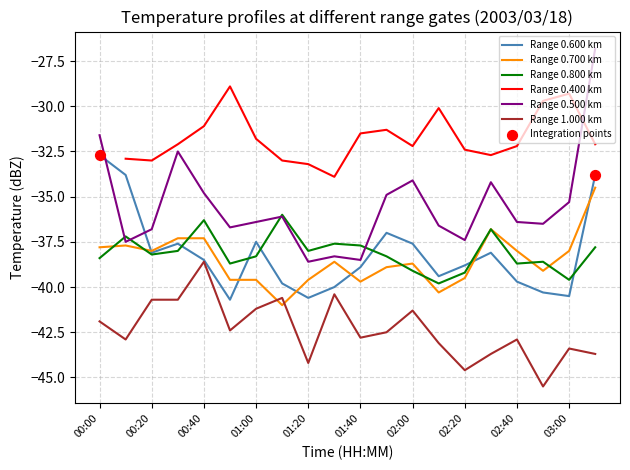

Which series has the widest spread of Y values?

0.500